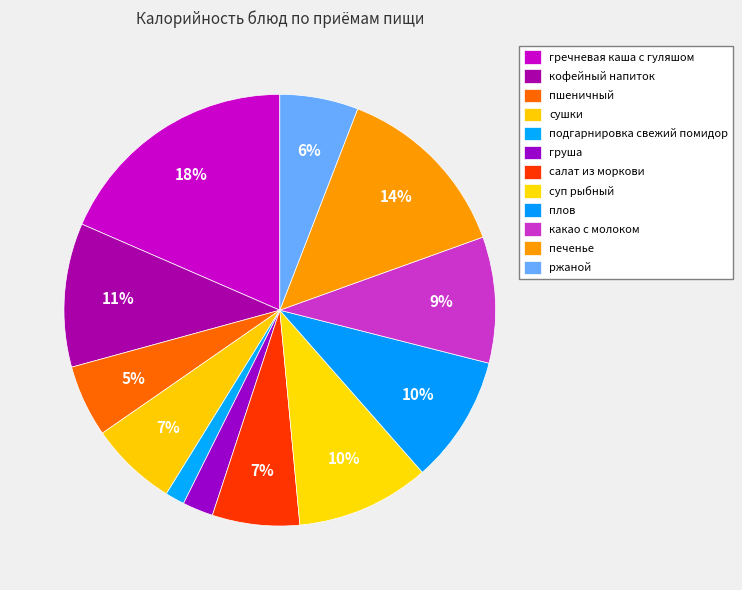

Combined, do плов and салат из моркови account for over 50%?

No